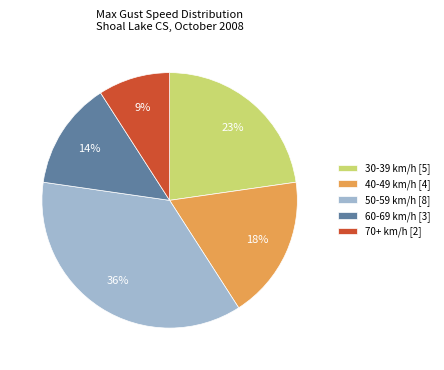

Which category has the smallest portion of the pie?

70+ km/h [2]